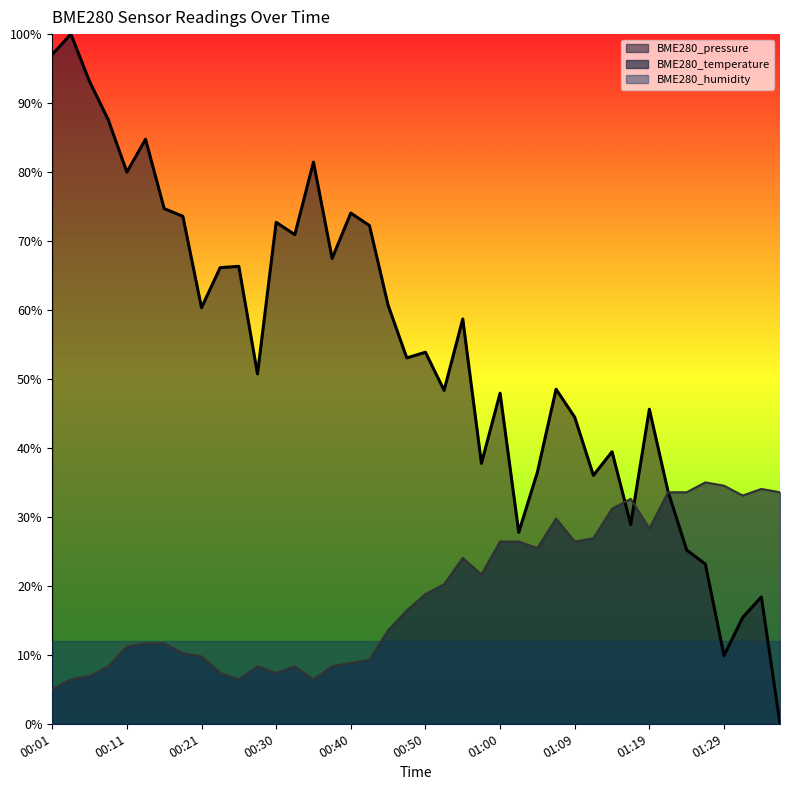

True or false: BME280_pressure_norm has a value of 18.4 at 01:34.

True